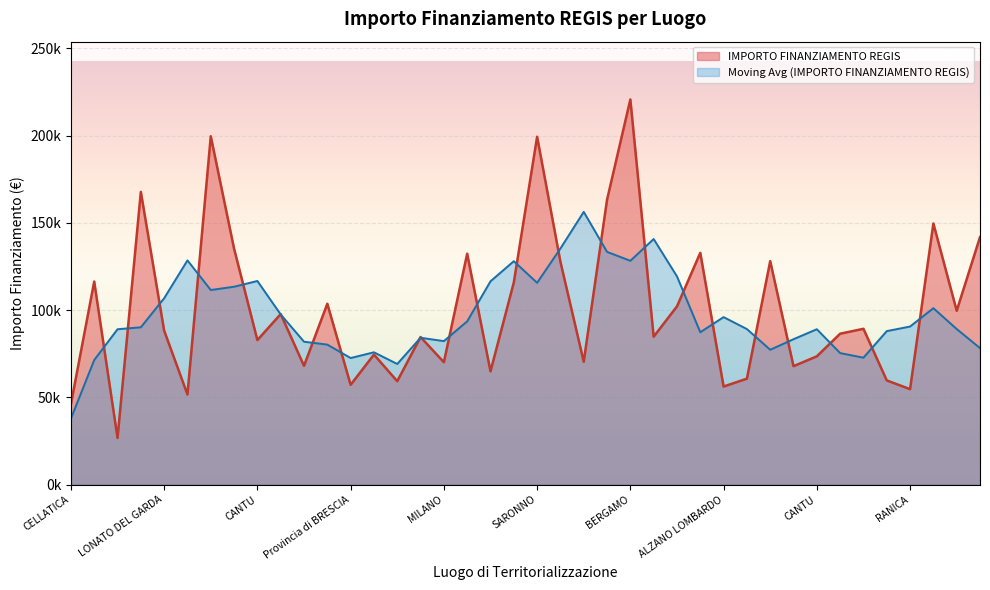

Approximately how many times larger is the value at RANICA compared to PAVIA?

0.4